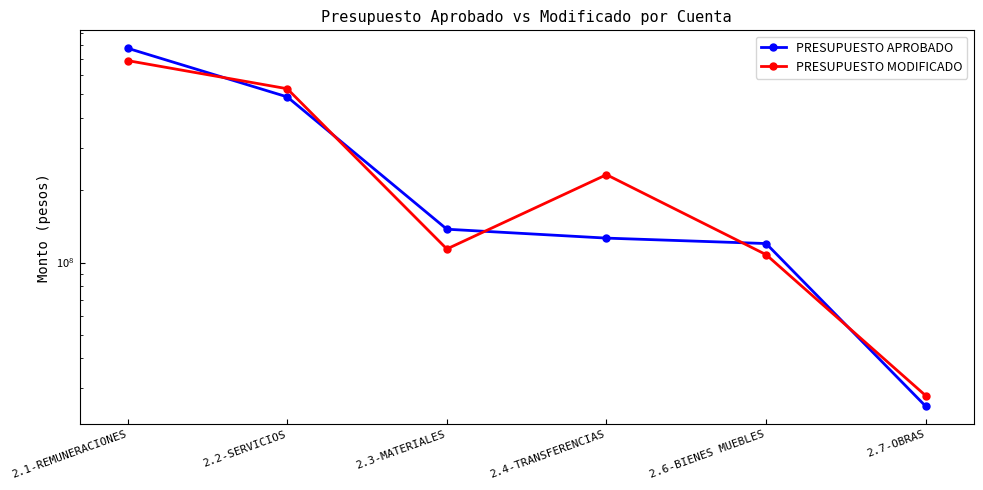

The PRESUPUESTO APROBADO series shows 52512580 at 2.3-MATERIALES. True or false?

False